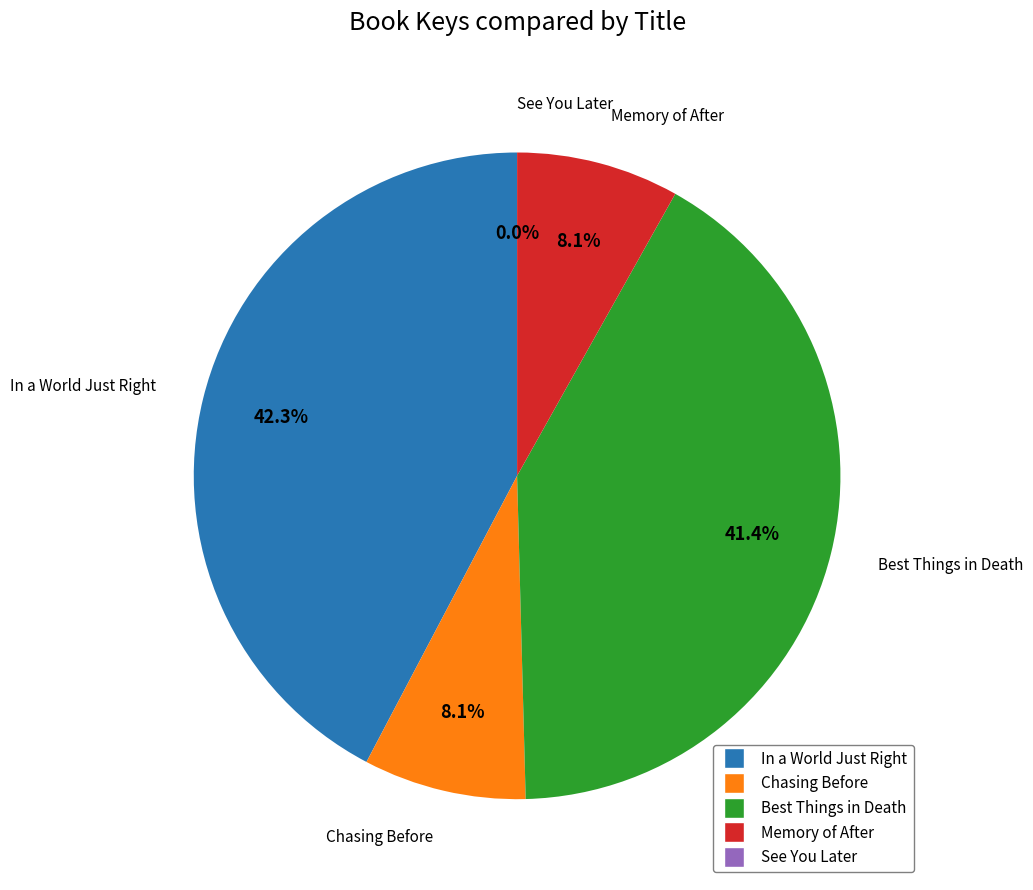

What percentage is NOT represented by Best Things in Death?

58.6%